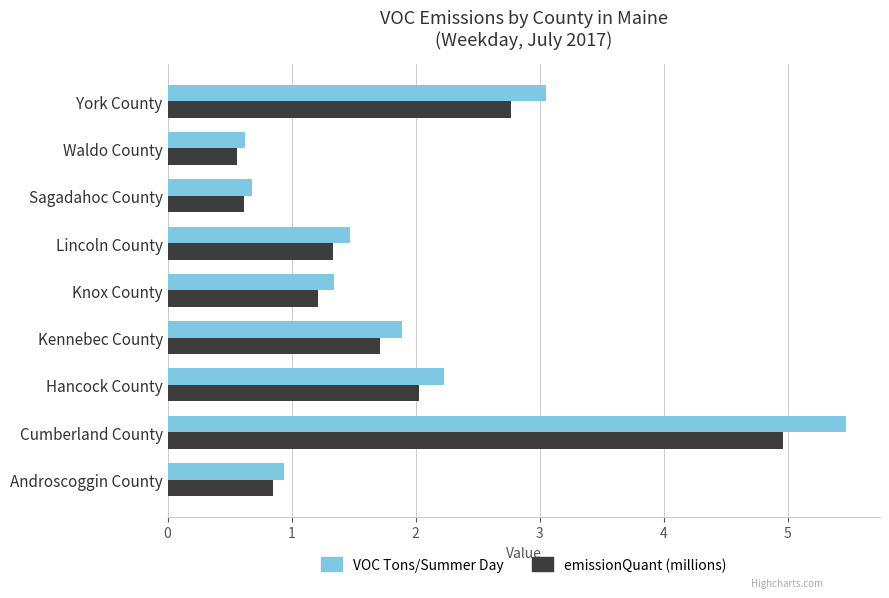

The value of emissionQuant (millions) at Lincoln County is 1.3. True or false?

True